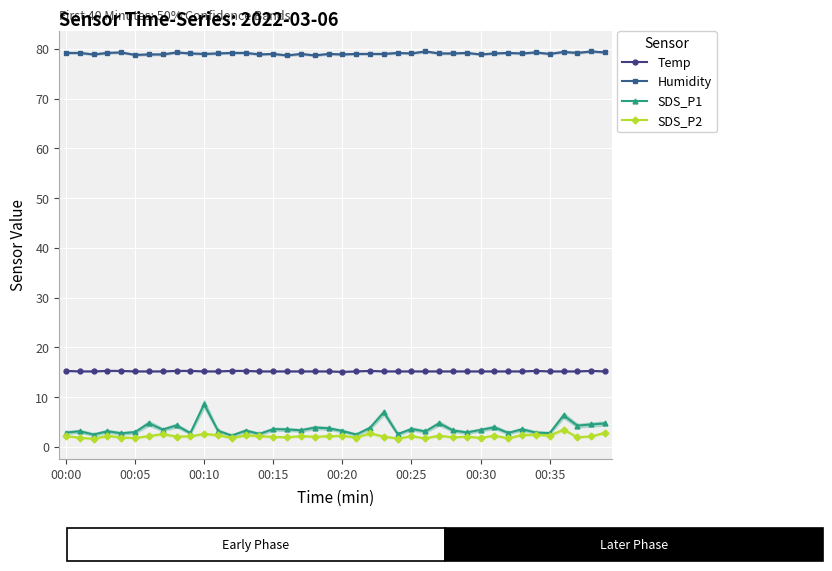

Which category has the highest value across all series?

26